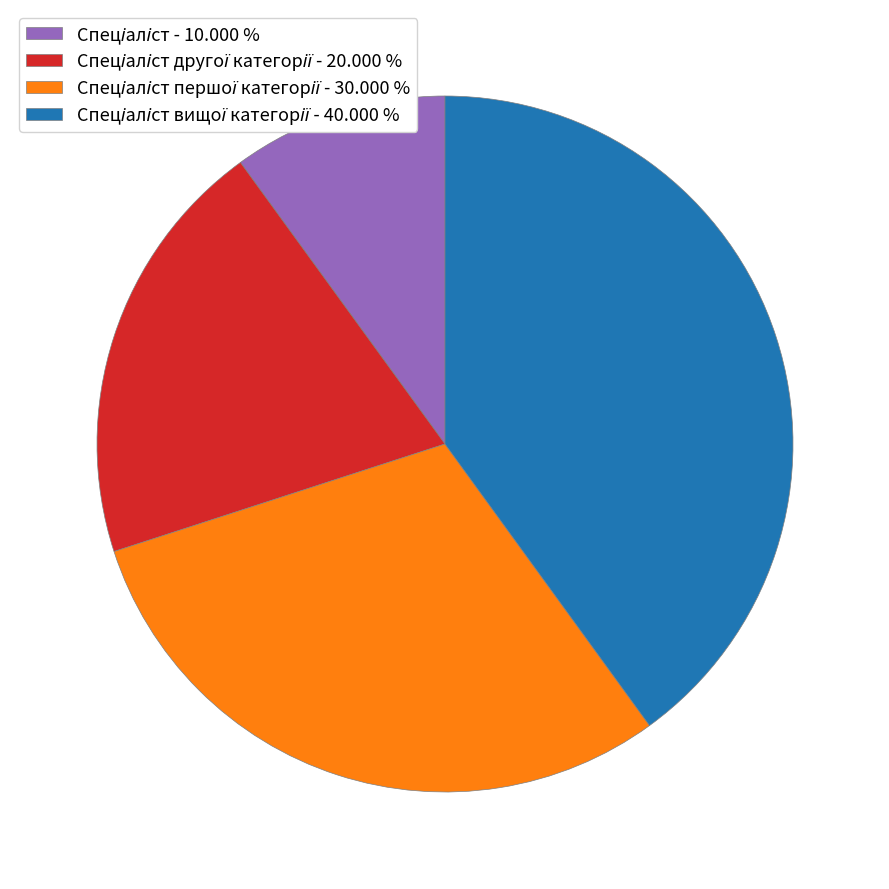

Is there a majority slice in this chart?

No